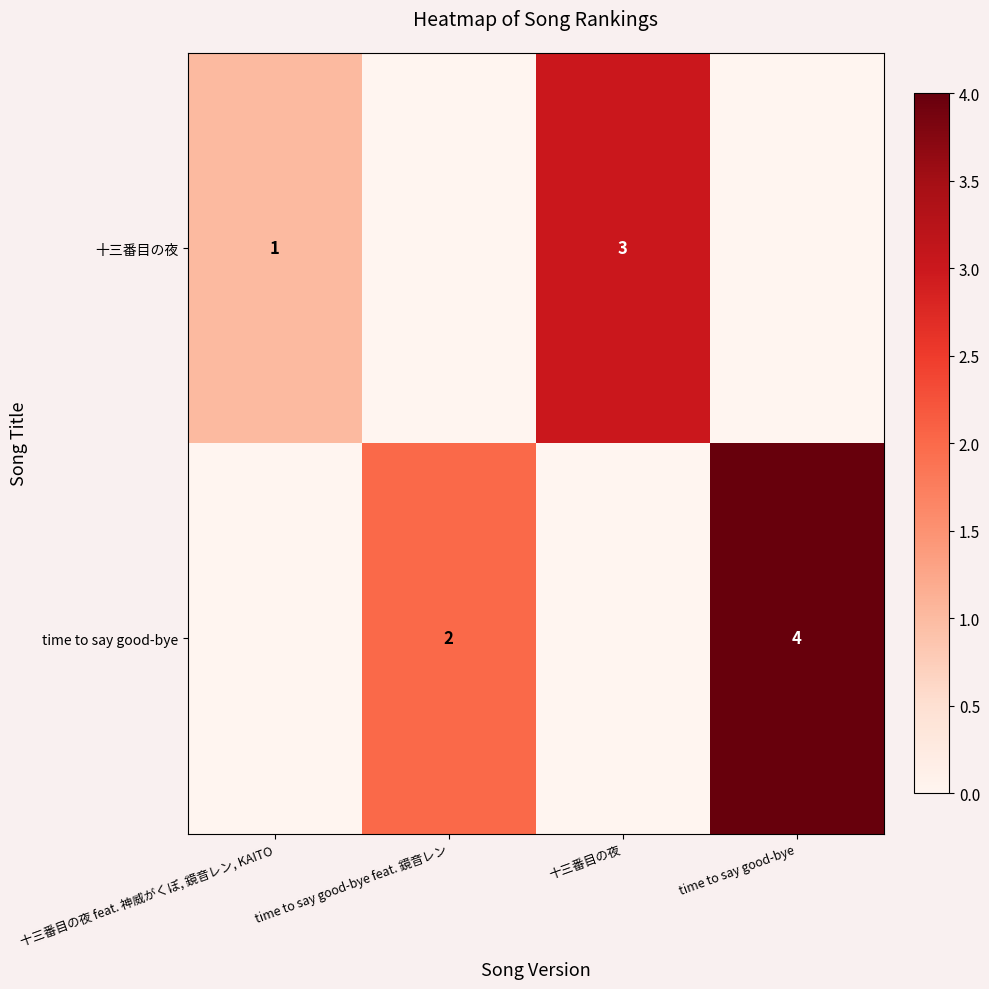

True or false: time to say good-bye has a value of 4 at time to say good-bye.

True